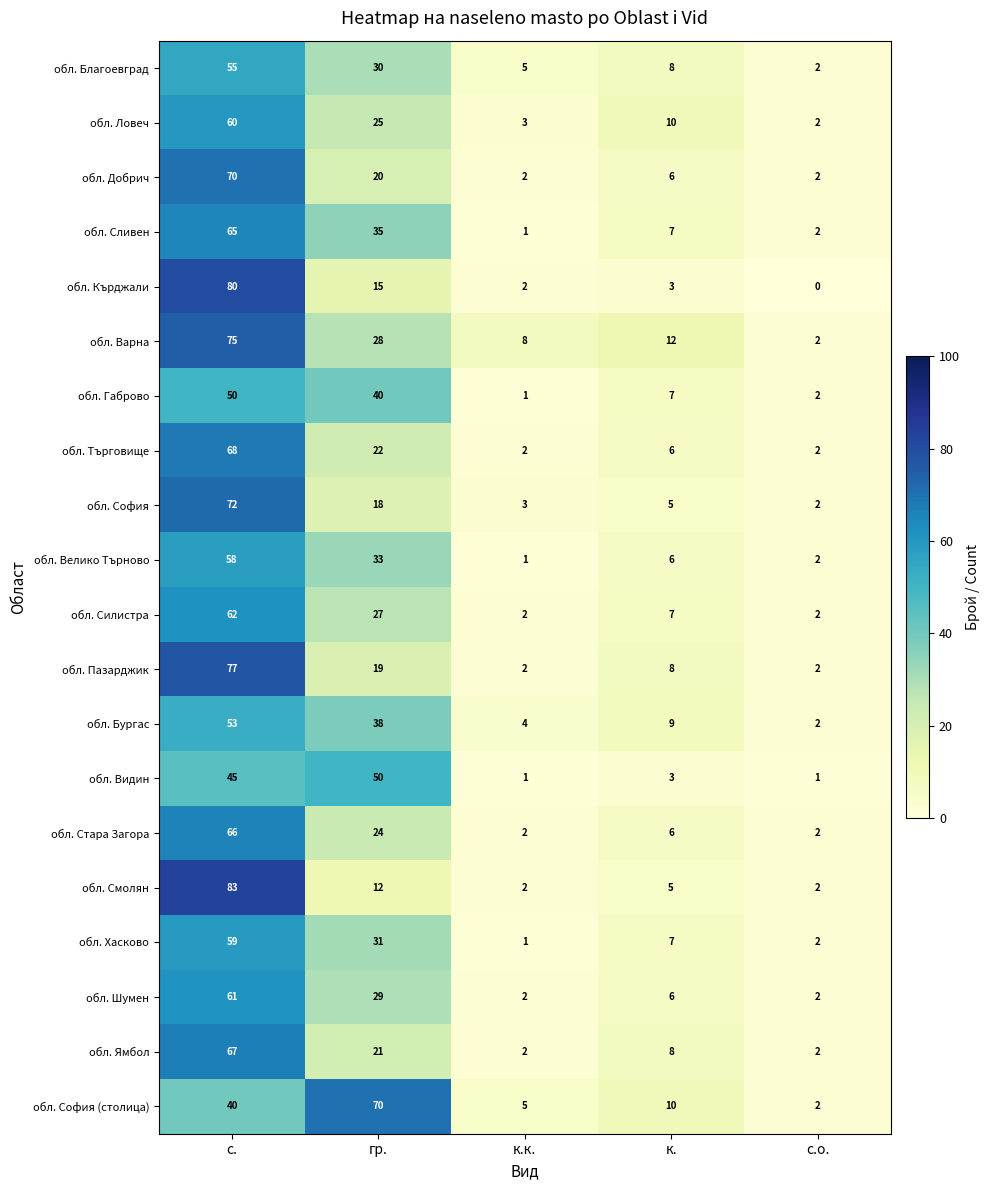

Which category has the highest value in the обл. Сливен series?

с.